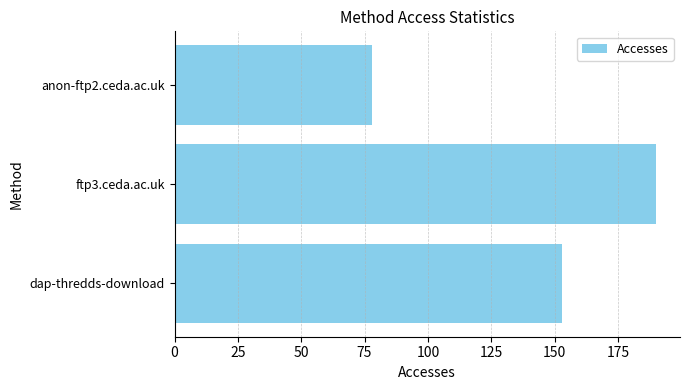

Rank the categories by value from highest to lowest.

ftp3.ceda.ac.uk, dap-thredds-download, anon-ftp2.ceda.ac.uk